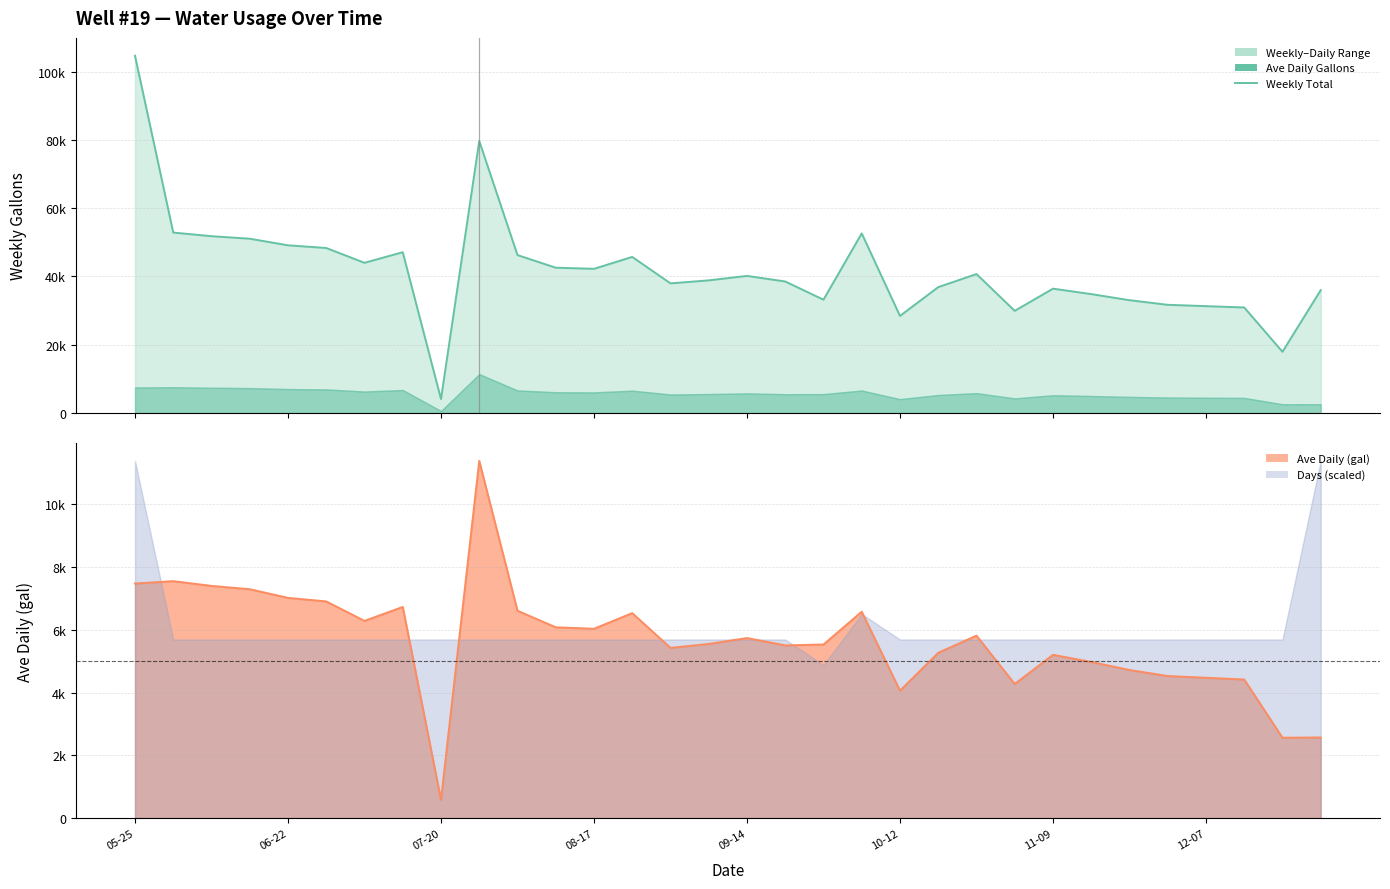

What is the average value of the Weekly Total series?

41834.7